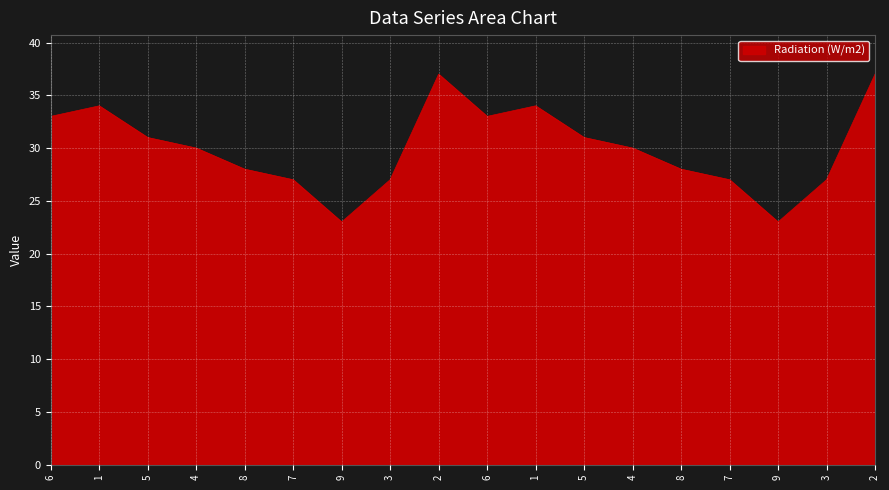

How many lines are shown in the chart?

1